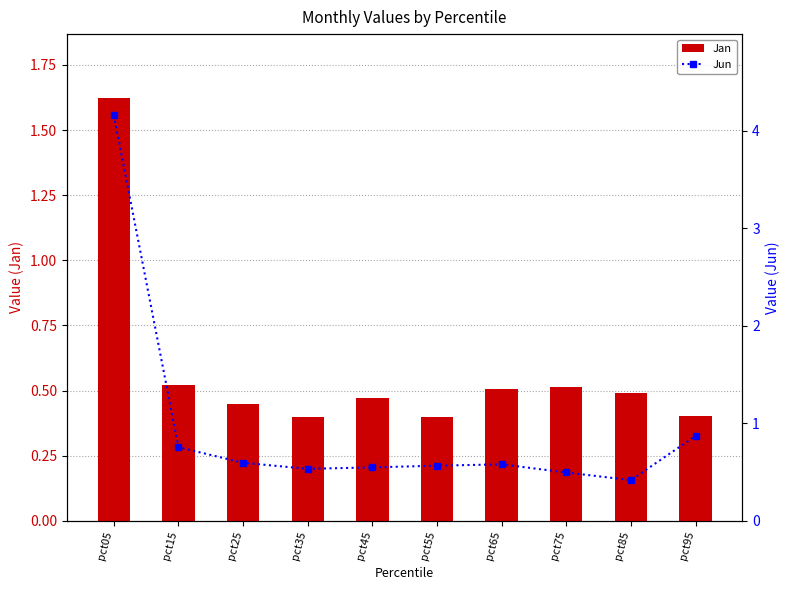

The Jan series shows 0.6 at pct45. True or false?

False